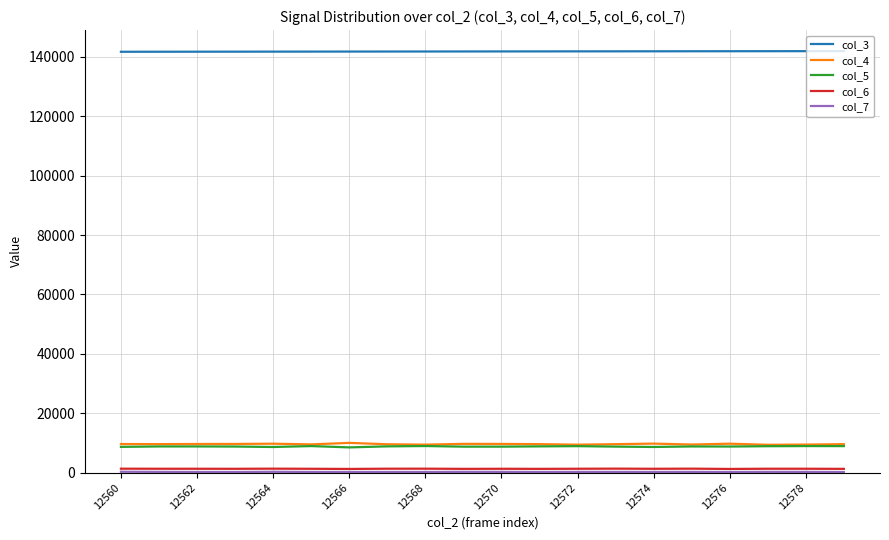

True or false: col_5 and col_3 cross at least once.

False